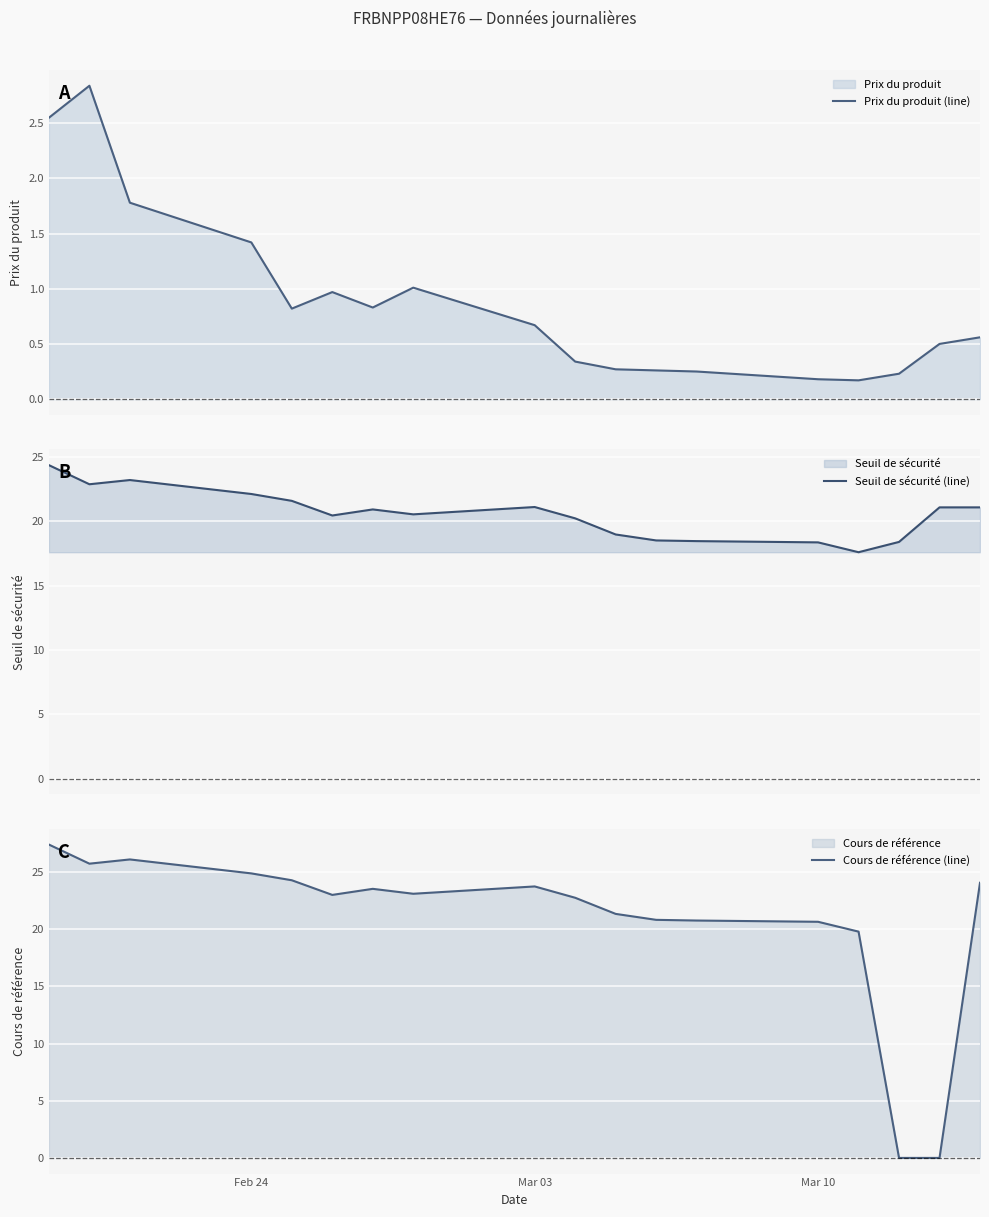

After their last crossing, which series has the higher values: Cours de référence (line) or Prix du produit (line)?

Cours de référence (line)